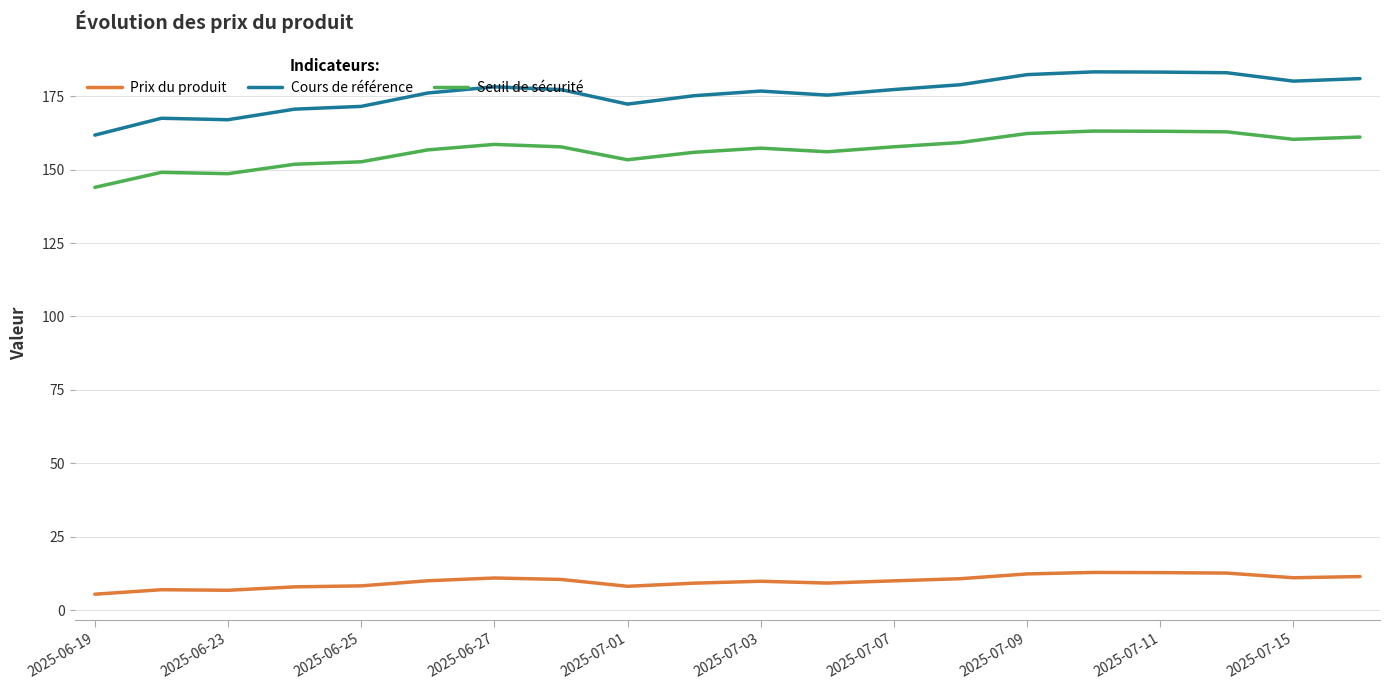

What is the difference between the second highest and minimum values in the Seuil de sécurité series?

19.1